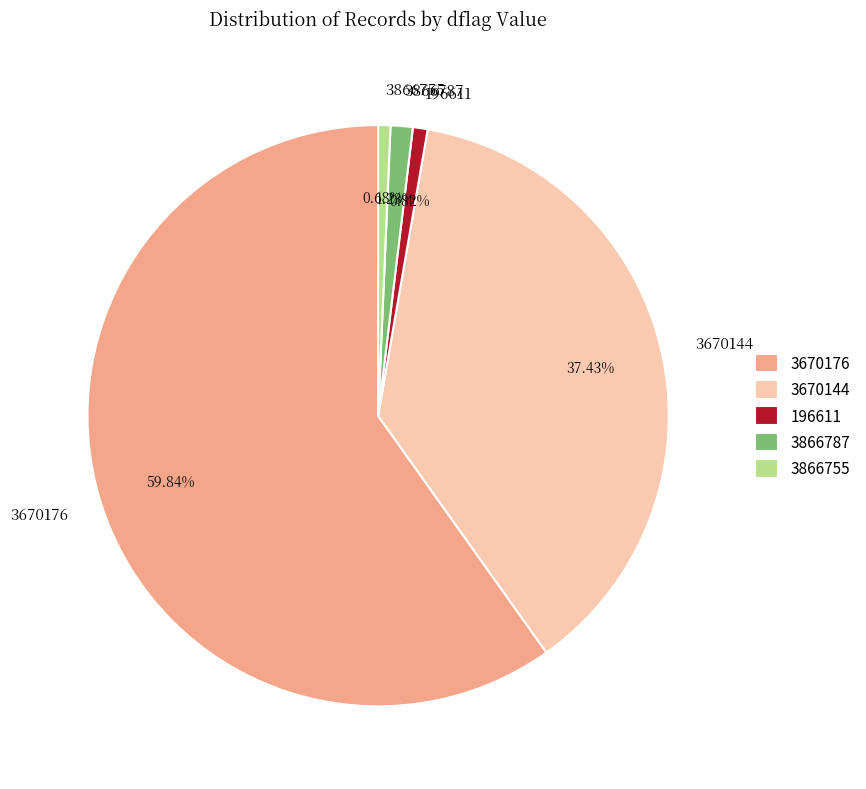

Is there any slice that represents more than half of the pie?

Yes